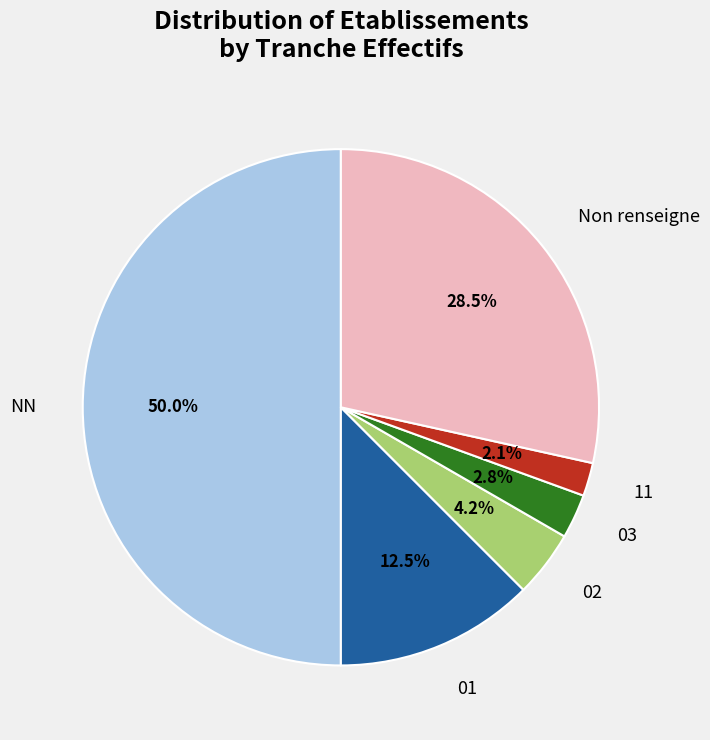

To the nearest percent, what is the difference between the largest and smallest slice percentages?

48%